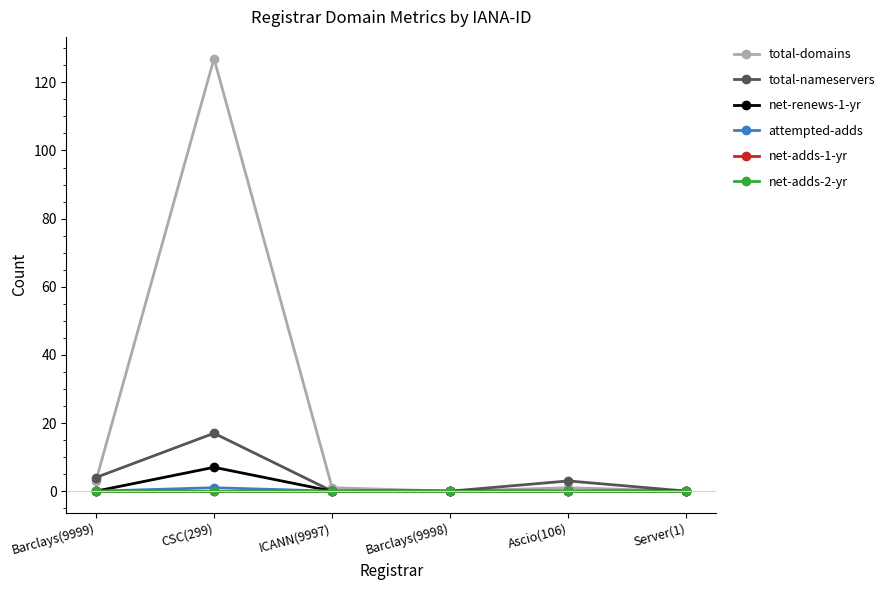

What is the sum of the attempted-adds values at CSC(299) and ICANN(9997)?

1